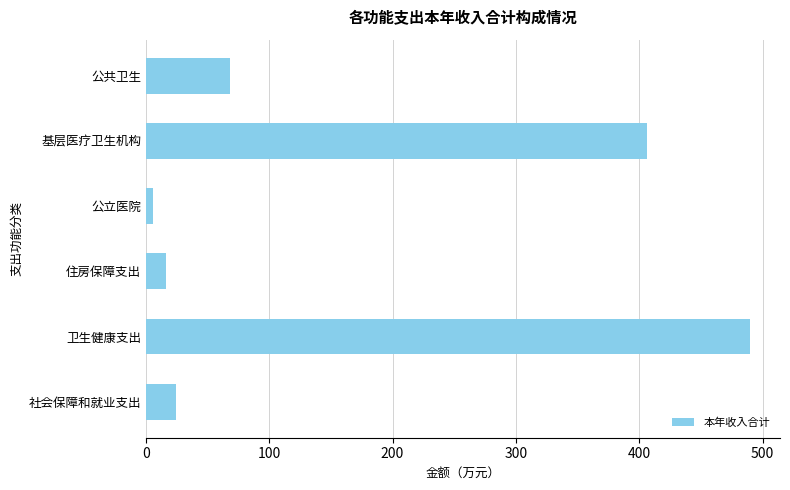

At which label is the value closest to 247?

基层医疗卫生机构